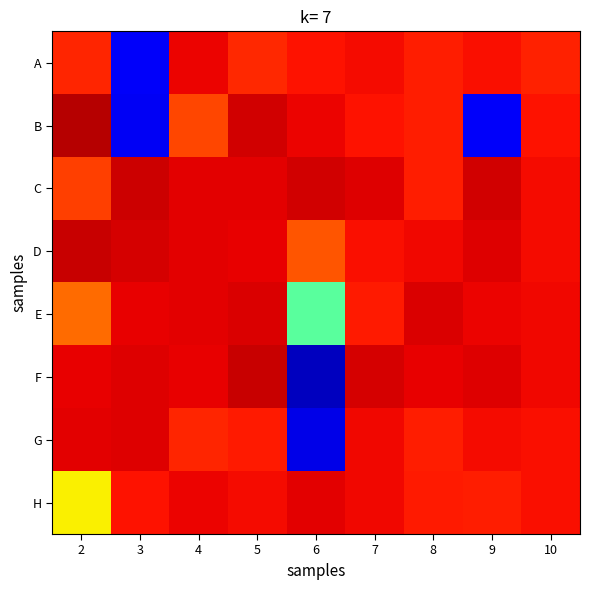

Reading left to right, list all the values displayed in this chart.

A: 2=1.0	3=0.1	4=1.0	5=0.9	6=1.0	7=1.0	8=1.0	9=1.0	10=1.0
B: 2=1.0	3=0.1	4=0.9	5=1.0	6=1.0	7=1.0	8=1.0	9=0.1	10=1.0
C: 2=0.9	3=1.0	4=1.0	5=1.0	6=1.0	7=1.0	8=1.0	9=1.0	10=1.0
D: 2=1.0	3=1.0	4=1.0	5=1.0	6=0.9	7=1.0	8=1.0	9=1.0	10=1.0
E: 2=0.9	3=1.0	4=1.0	5=1.0	6=0.5	7=1.0	8=1.0	9=1.0	10=1.0
F: 2=1.0	3=1.0	4=1.0	5=1.0	6=0.1	7=1.0	8=1.0	9=1.0	10=1.0
G: 2=1.0	3=1.0	4=1.0	5=1.0	6=0.1	7=1.0	8=1.0	9=1.0	10=1.0
H: 2=0.7	3=1.0	4=1.0	5=1.0	6=1.0	7=1.0	8=1.0	9=1.0	10=1.0